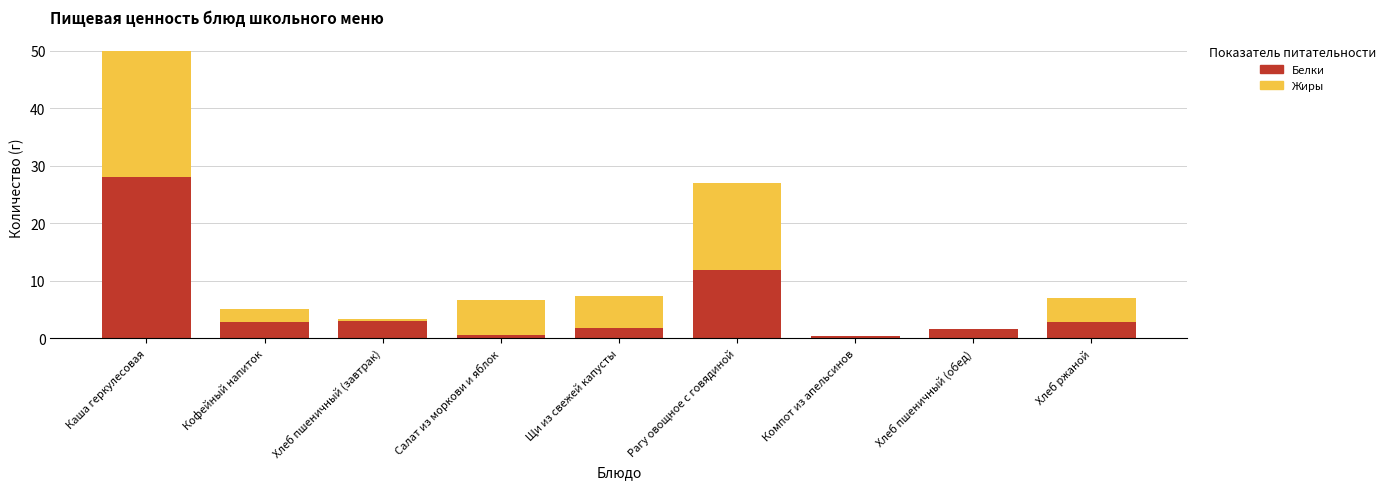

Where is Белки nearest to the value 14?

Рагу овощное с говядиной